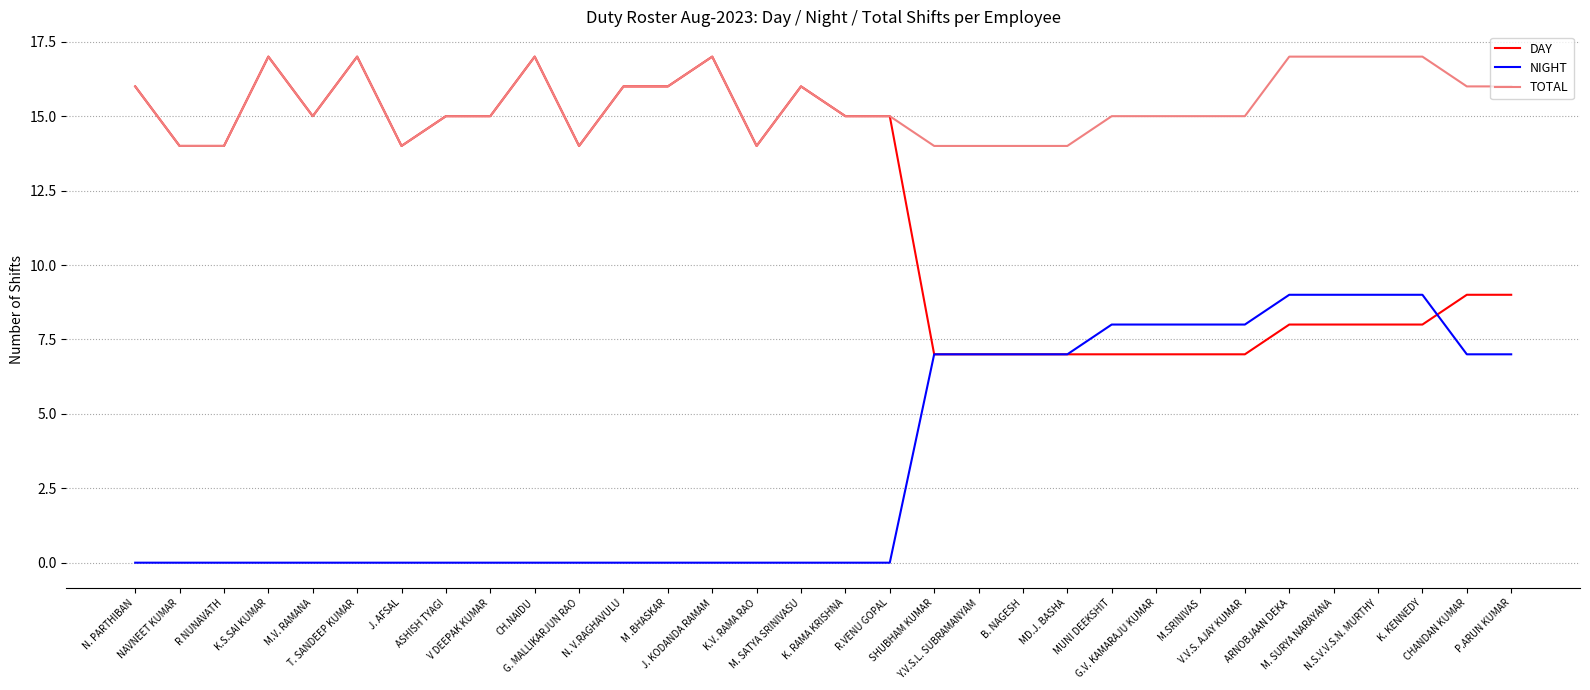

What is the difference between the second highest and second lowest values in the DAY series?

10